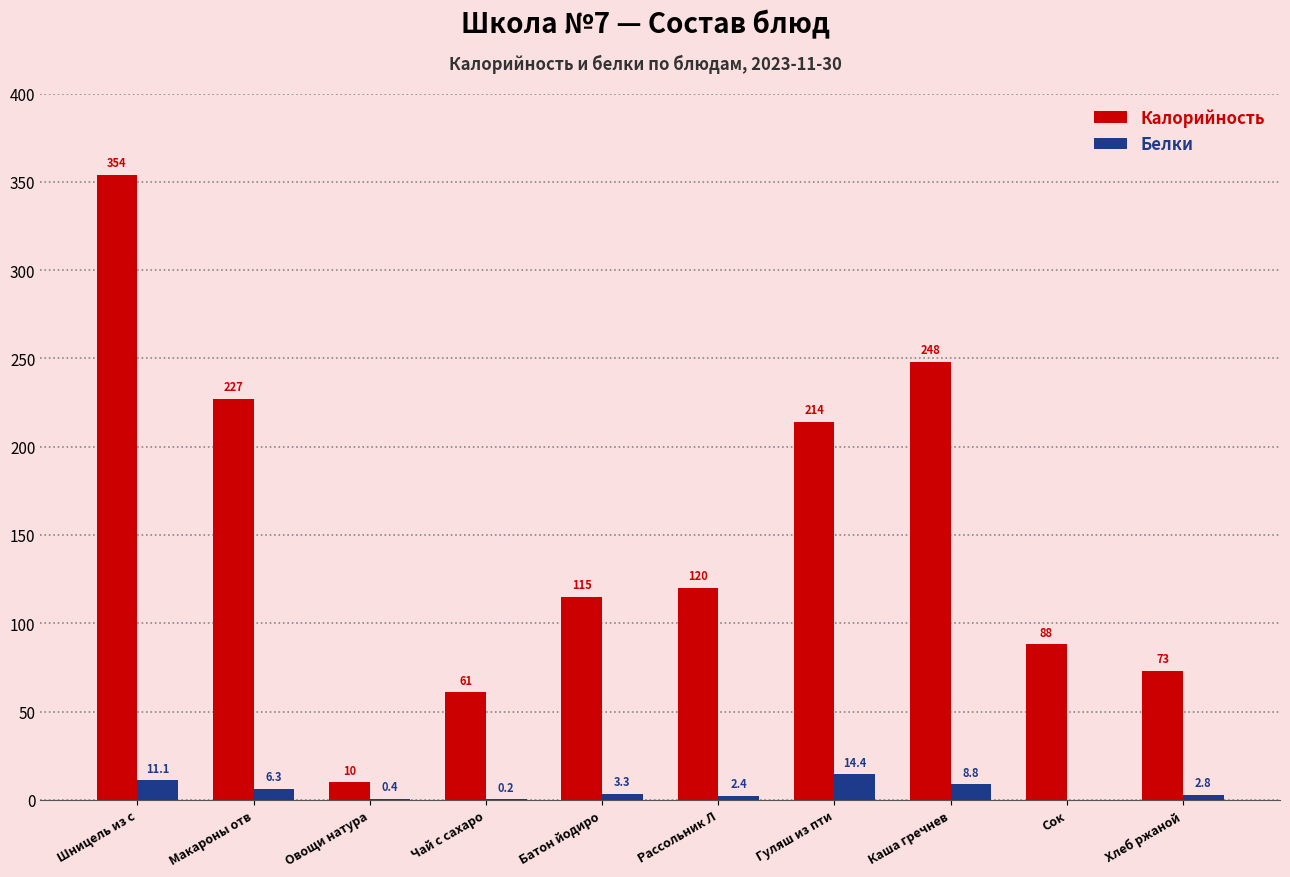

Are the bars grouped side by side (vs. stacked)?

Yes